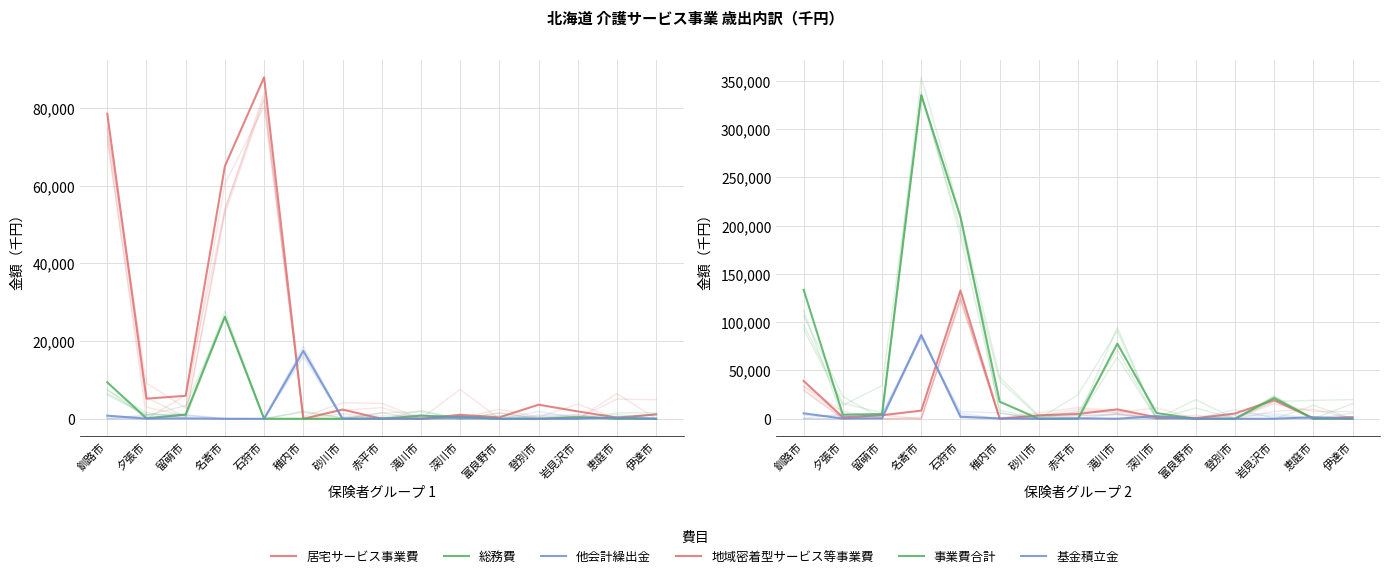

Does the chart display data point markers on the line(s)?

No